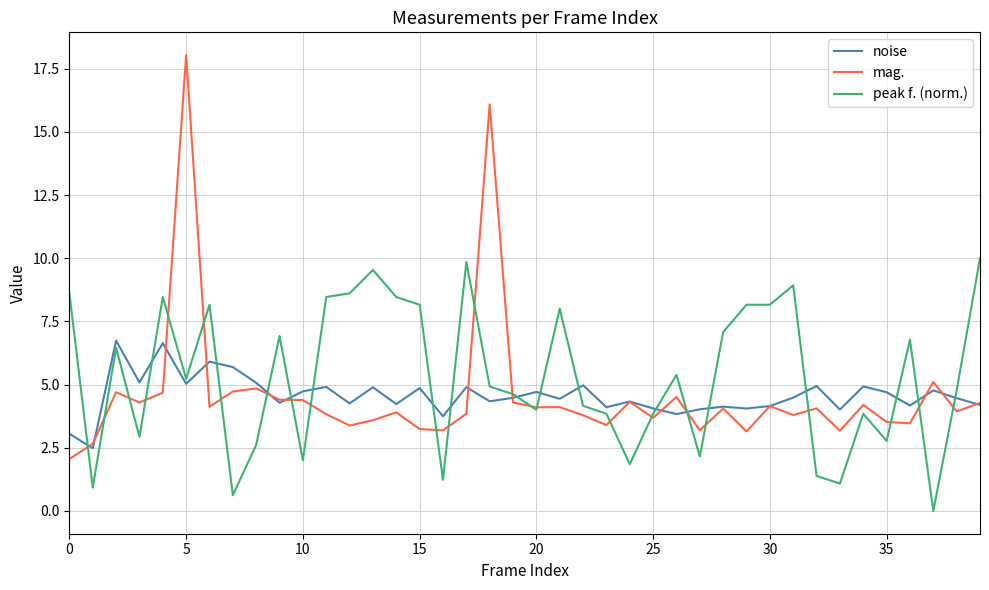

What is the maximum value for peak f. (norm.)?

10.0